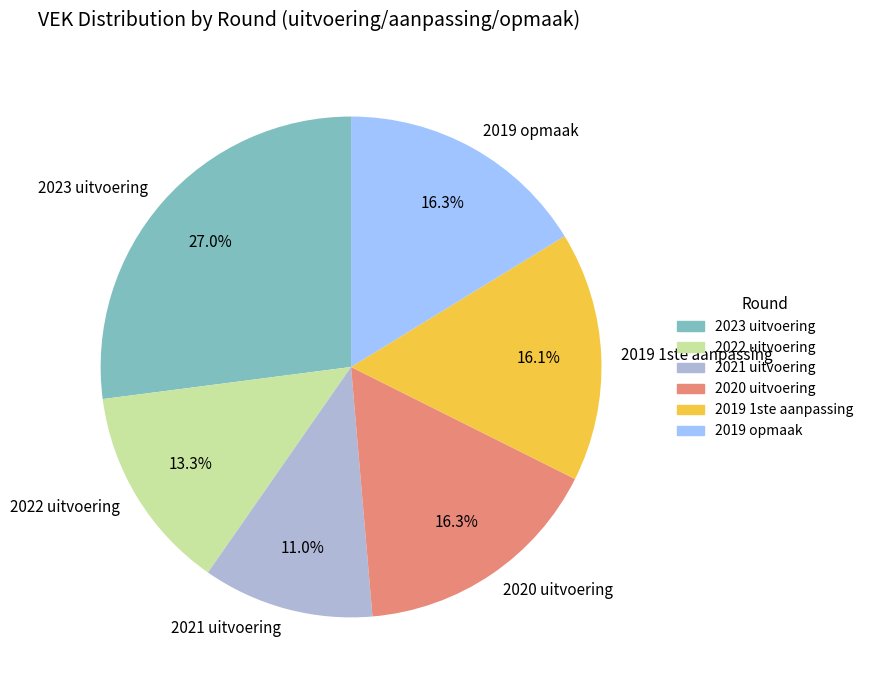

Combined, do 2019 opmaak and 2020 uitvoering account for over 50%?

No